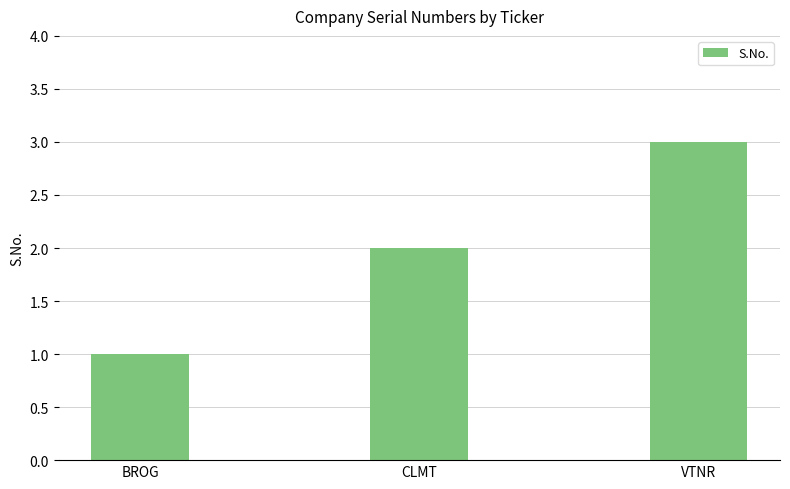

What is the average value?

2